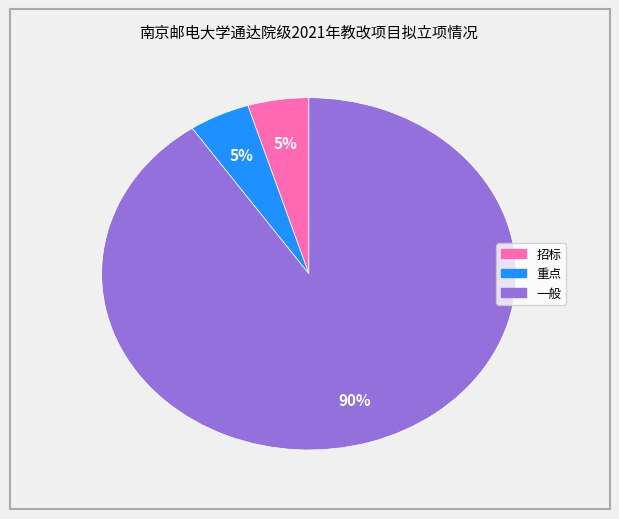

To the nearest percent, what portion does 重点 represent?

5%